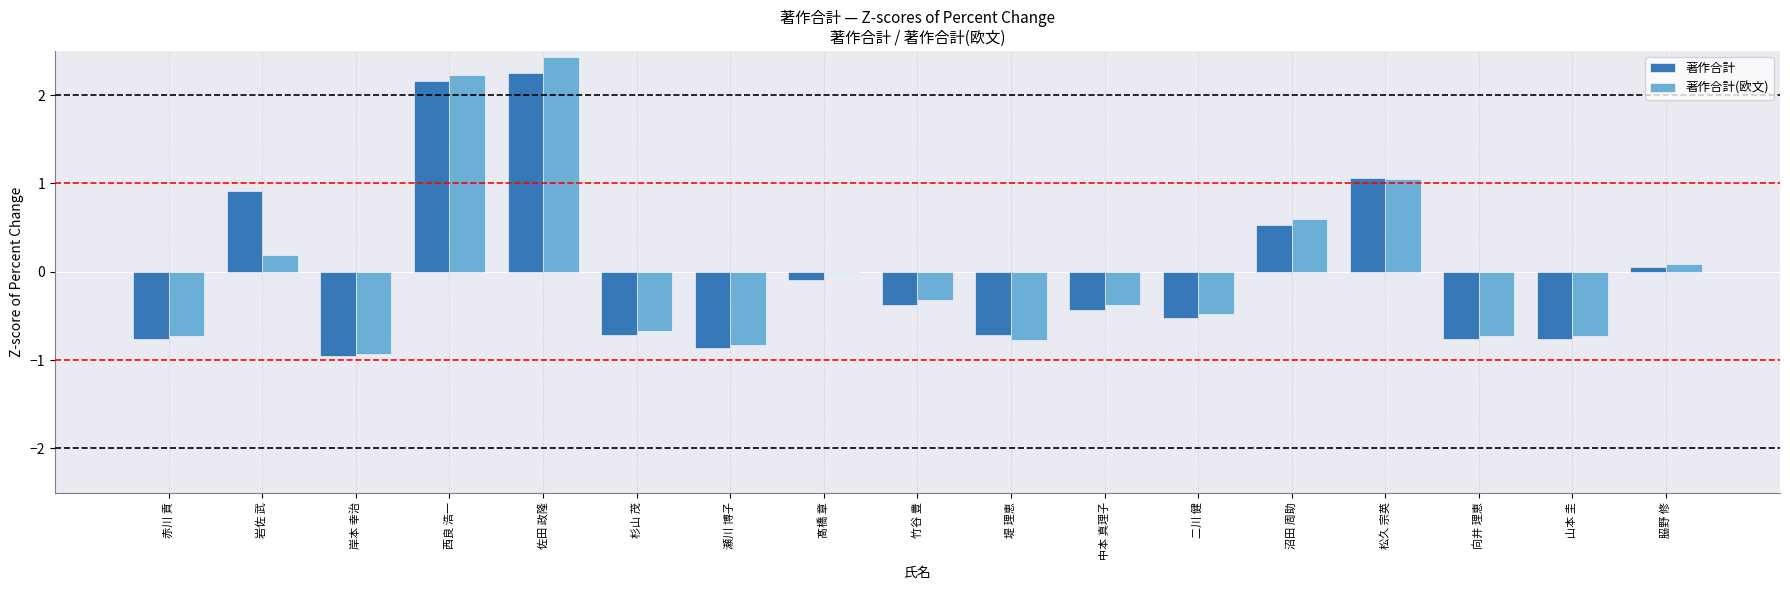

The 著作合計(欧文) series shows -0.7 at 赤川 貢. True or false?

True